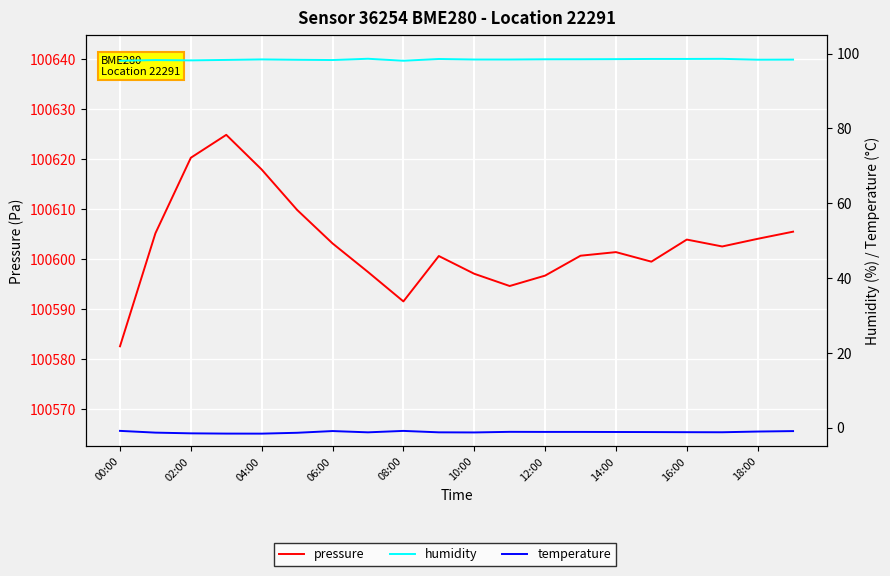

What is the difference between the maximum and second lowest values in the humidity series?

0.5